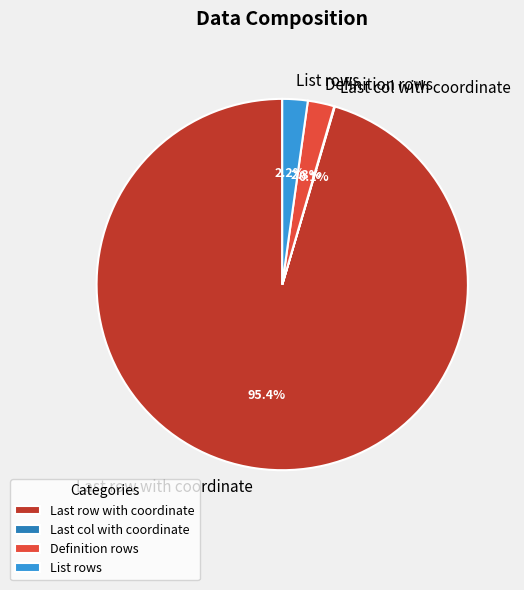

Which slice represents more than half of the pie?

Last row with coordinate